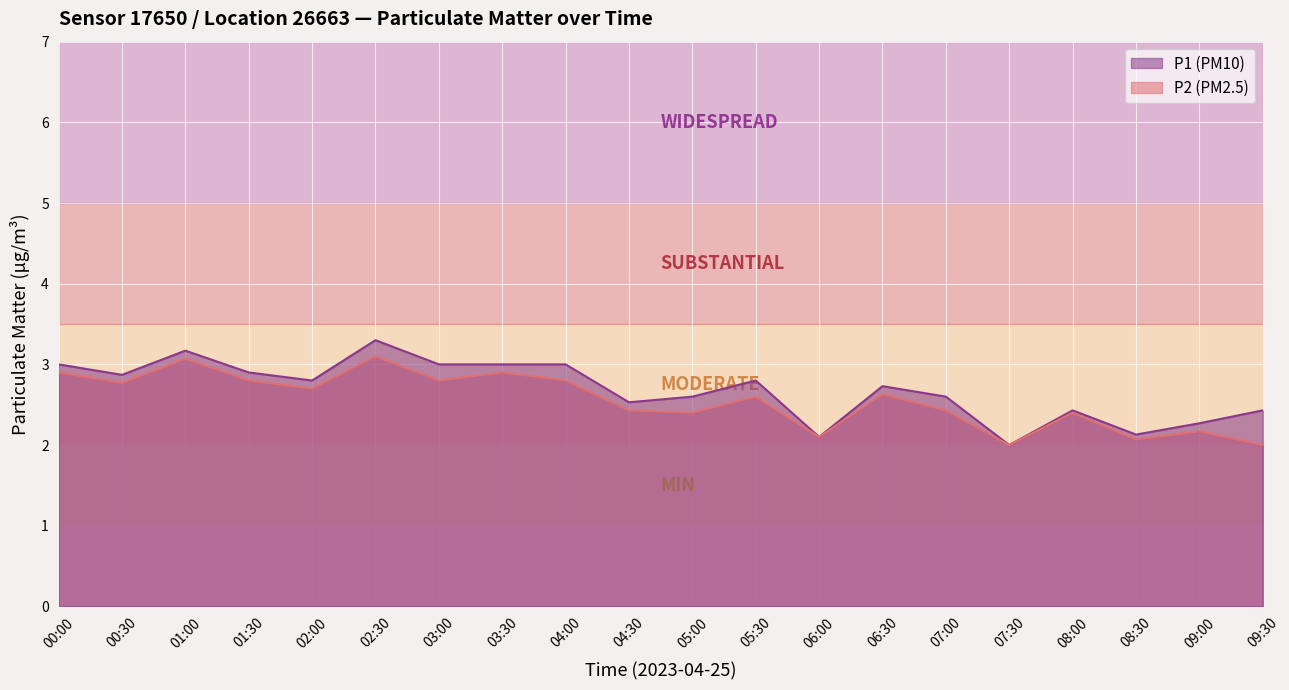

What is the spread (max minus min) of values at 07:00?

0.2